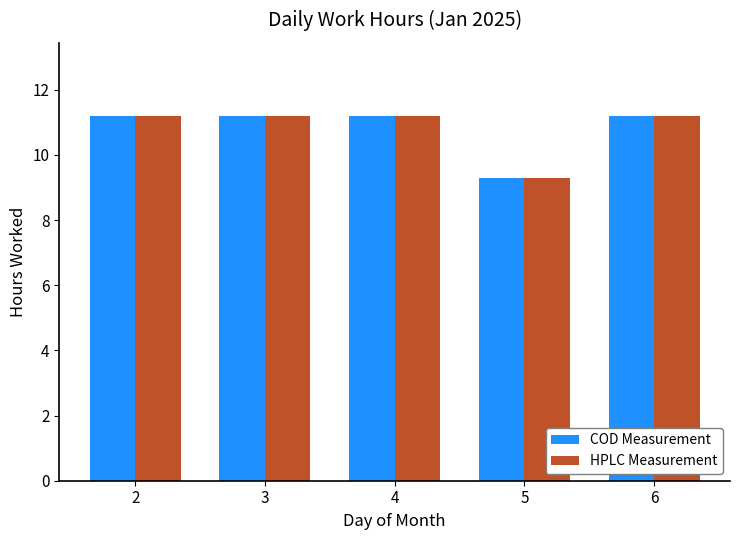

Reading left to right, extract all data points from this chart.

COD Measurement: 11.2	11.2	11.2	9.3	11.2
HPLC Measurement: 11.2	11.2	11.2	9.3	11.2